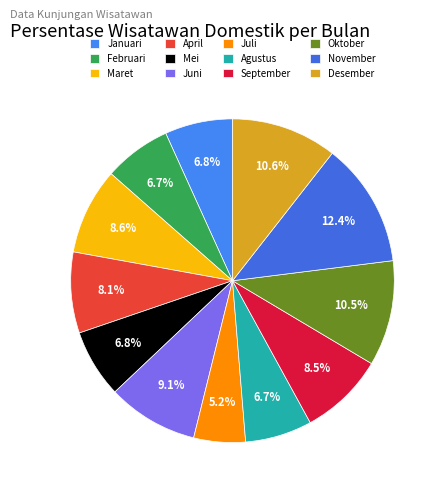

Does any single category account for the majority?

No